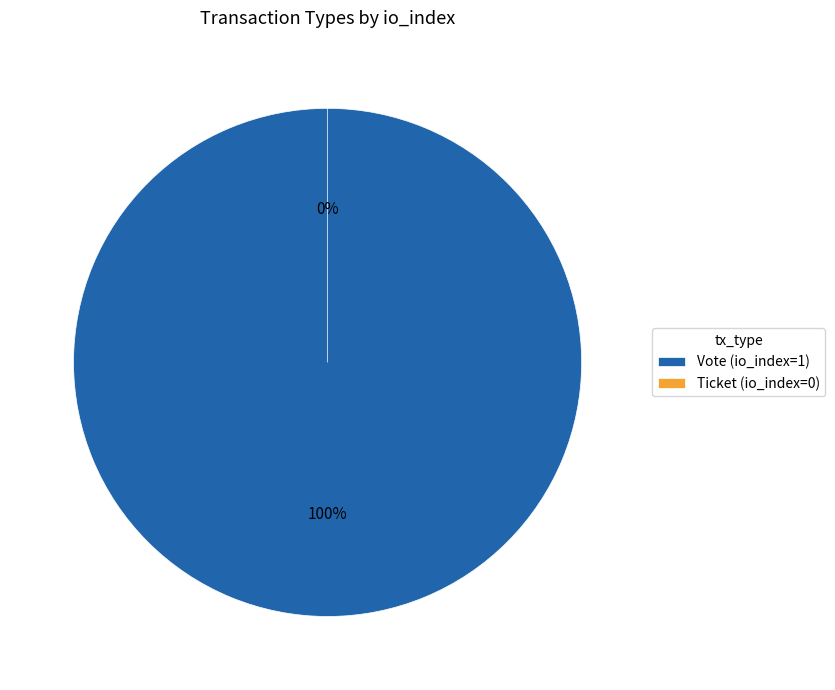

Does Ticket account for over 50% of the chart?

No